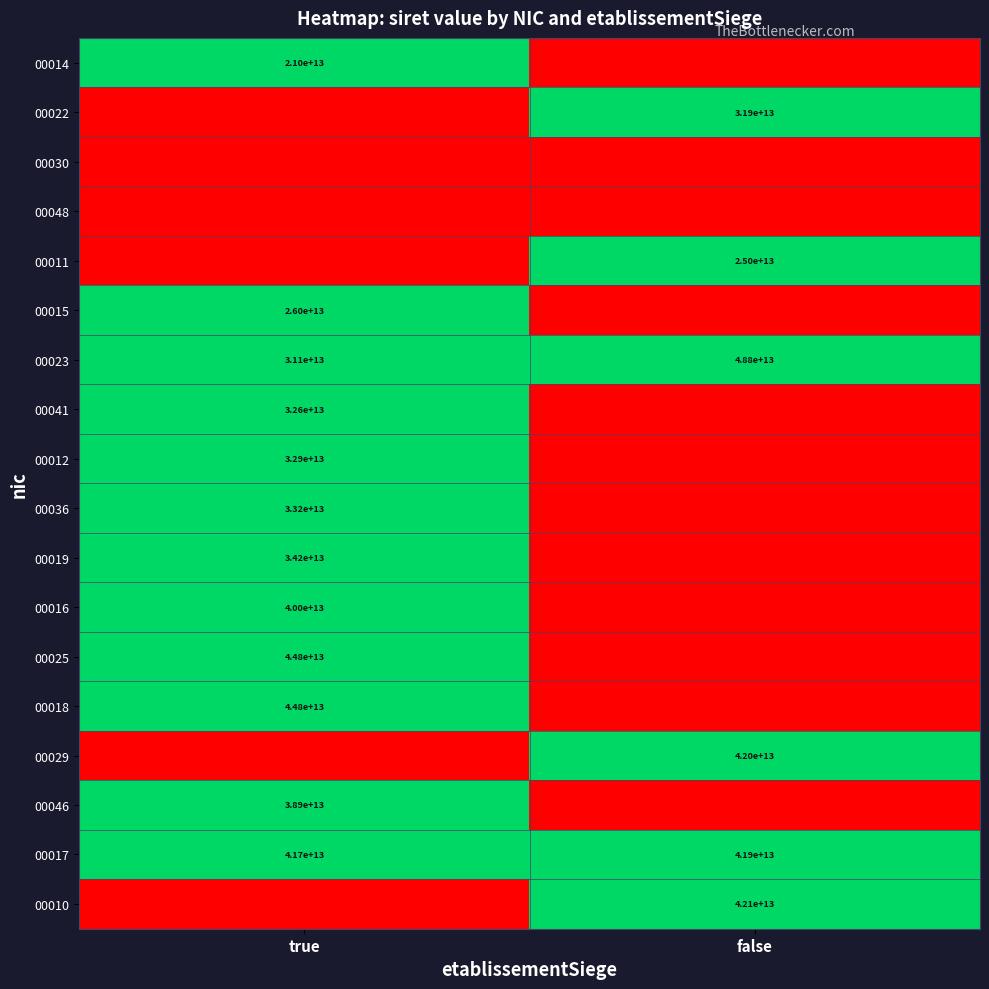

At which label is 00023 closest to 39950000000000?

true